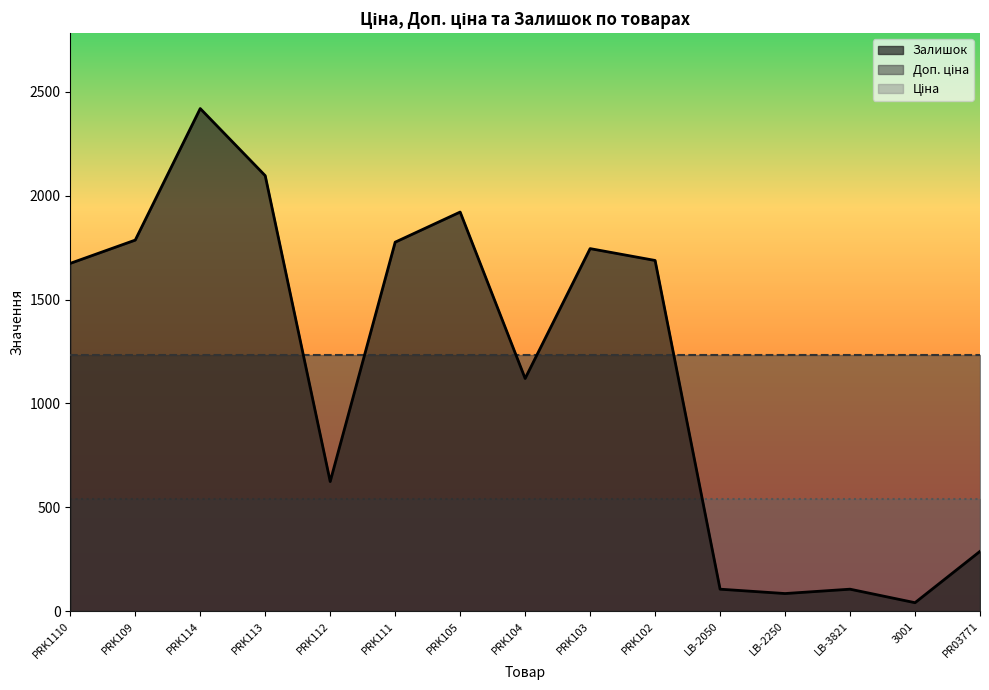

What is the difference between the highest and lowest values at 3001?

1194.4